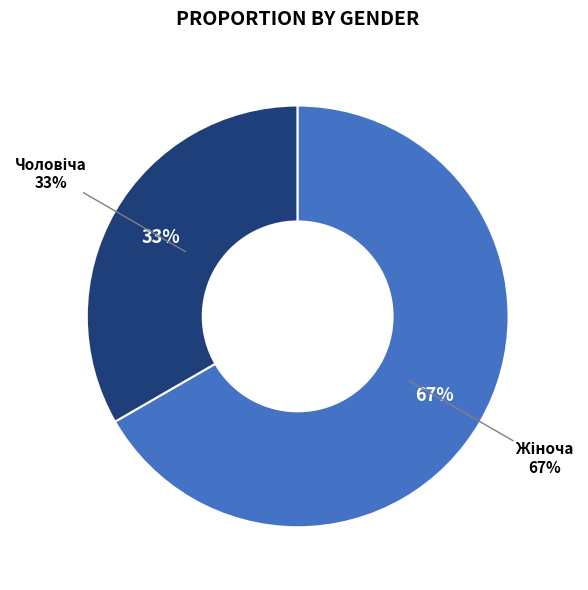

Which slice represents more than half of the pie?

Жіноча